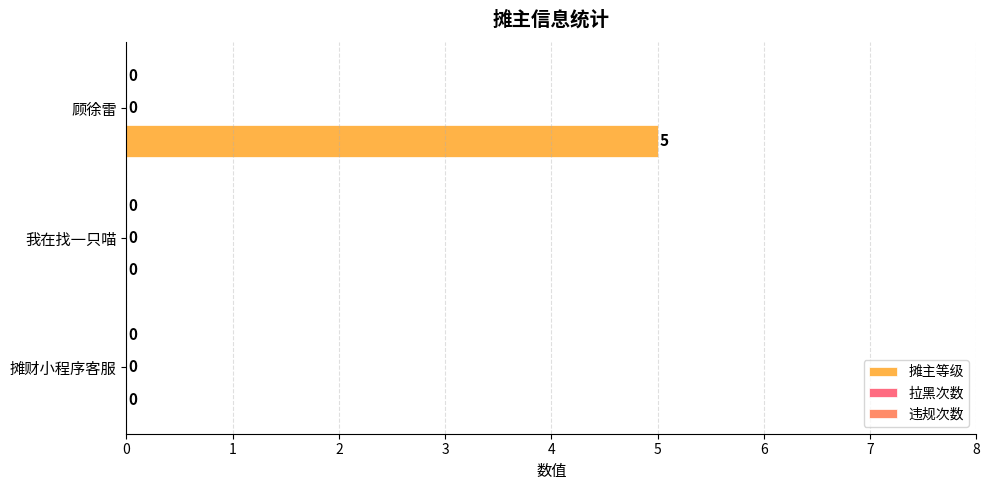

Reading top to bottom, transcribe all the data shown in this chart.

顾徐雷=5	我在找一只喵=0	摊财小程序客服=0